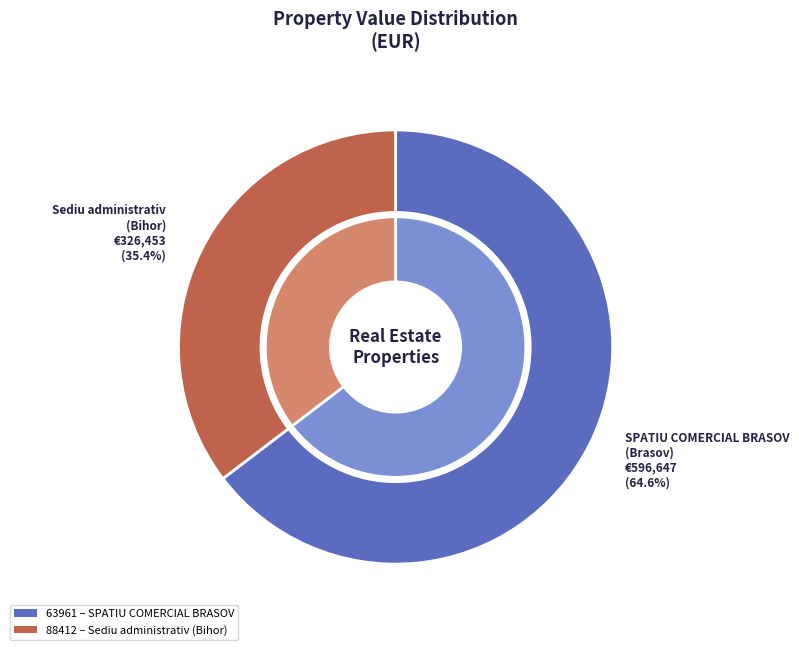

Count the number of slices in the pie.

2